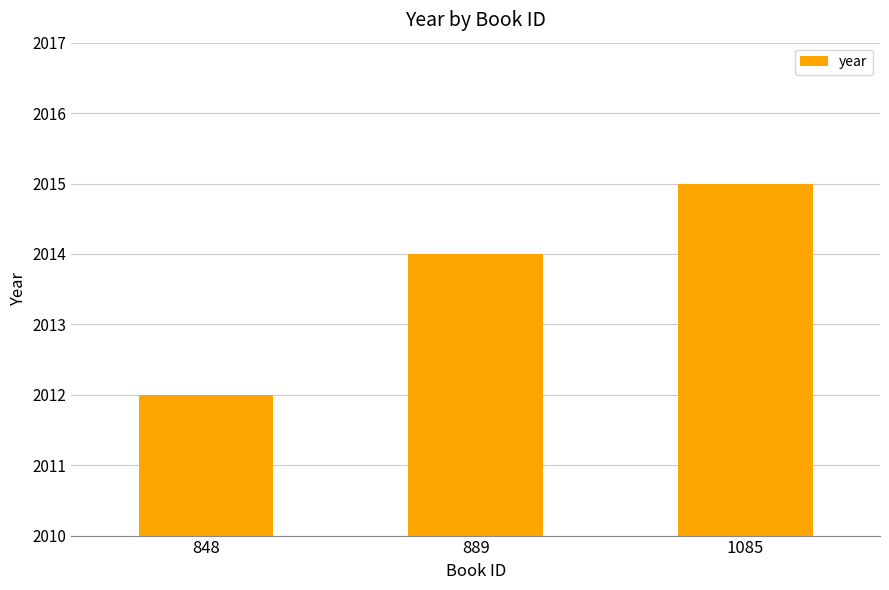

The value at 889 is 2014. True or false?

True